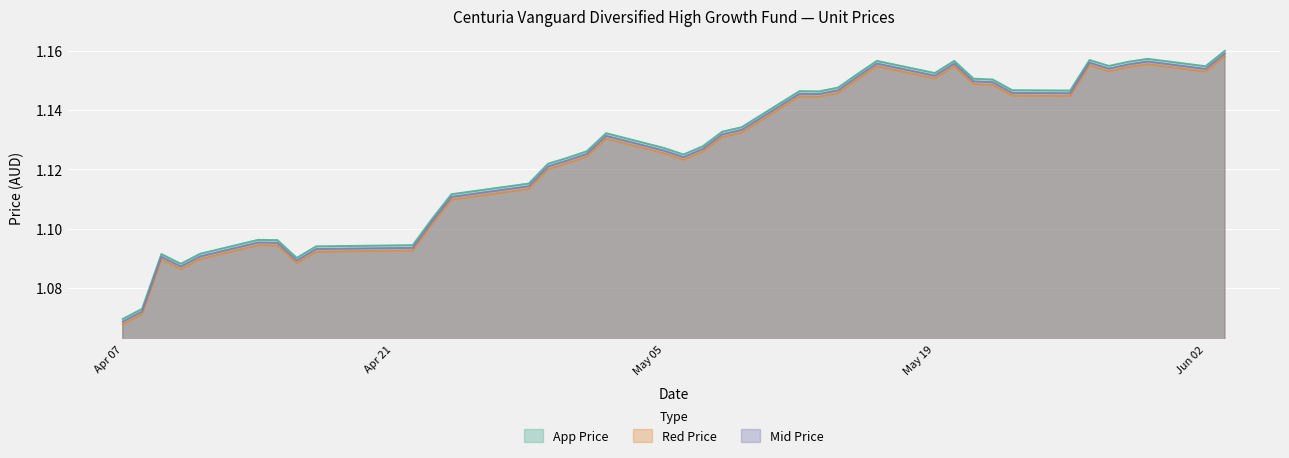

Is it true that Mid Price equals 1.9 at Jun 02?

False